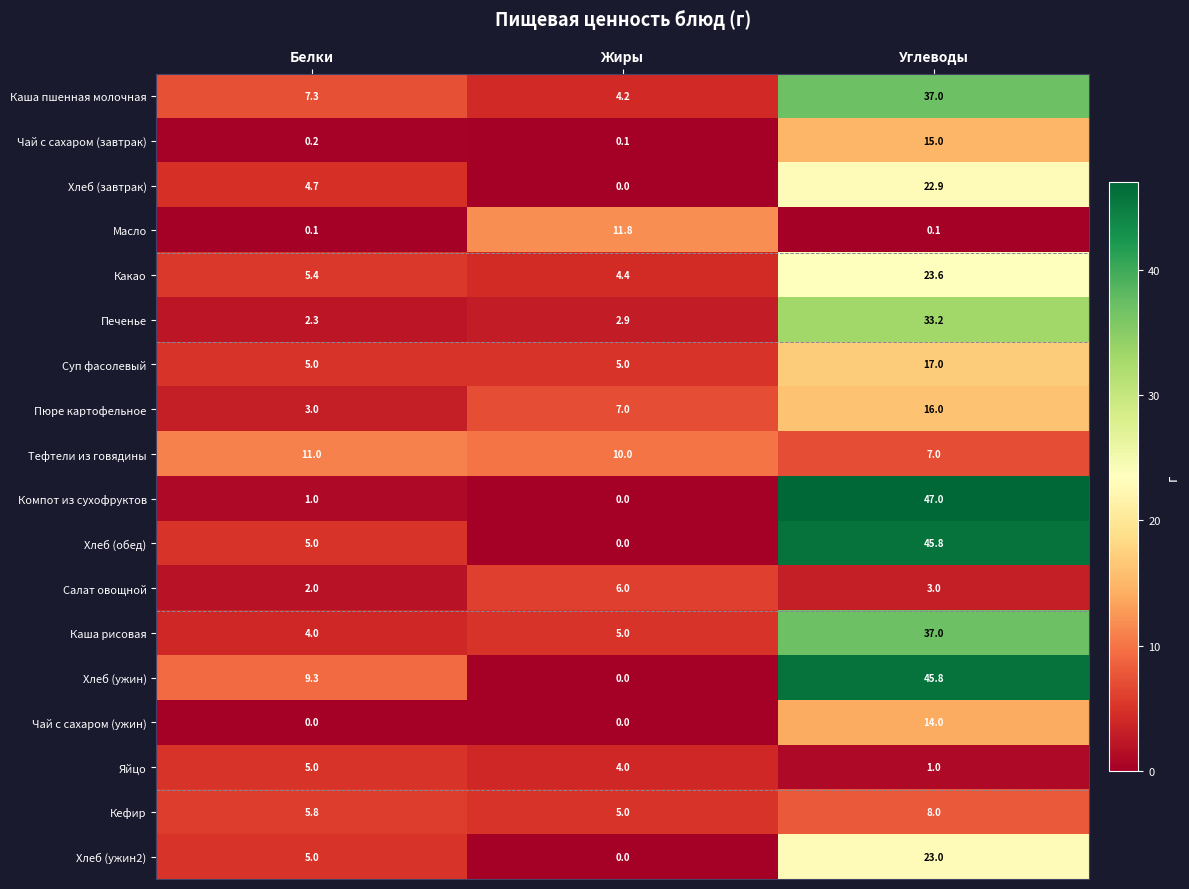

Which series changed the most between Жиры and Углеводы?

Компот из сухофруктов